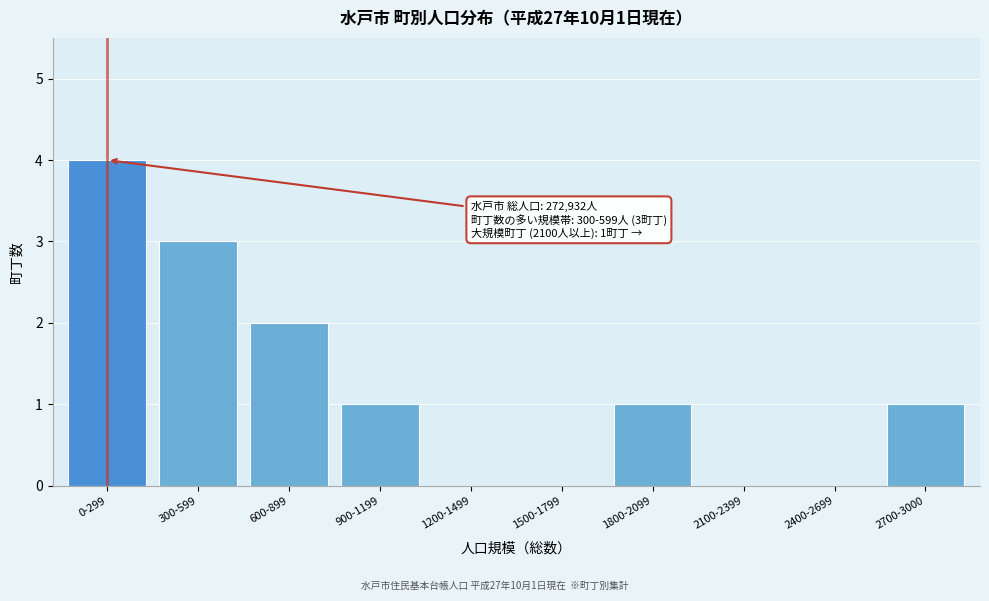

Reading right to left, what are all the values shown in this chart?

2700-3000=1	2400-2699=0	2100-2399=0	1800-2099=1	1500-1799=0	1200-1499=0	900-1199=1	600-899=2	300-599=3	0-299=4